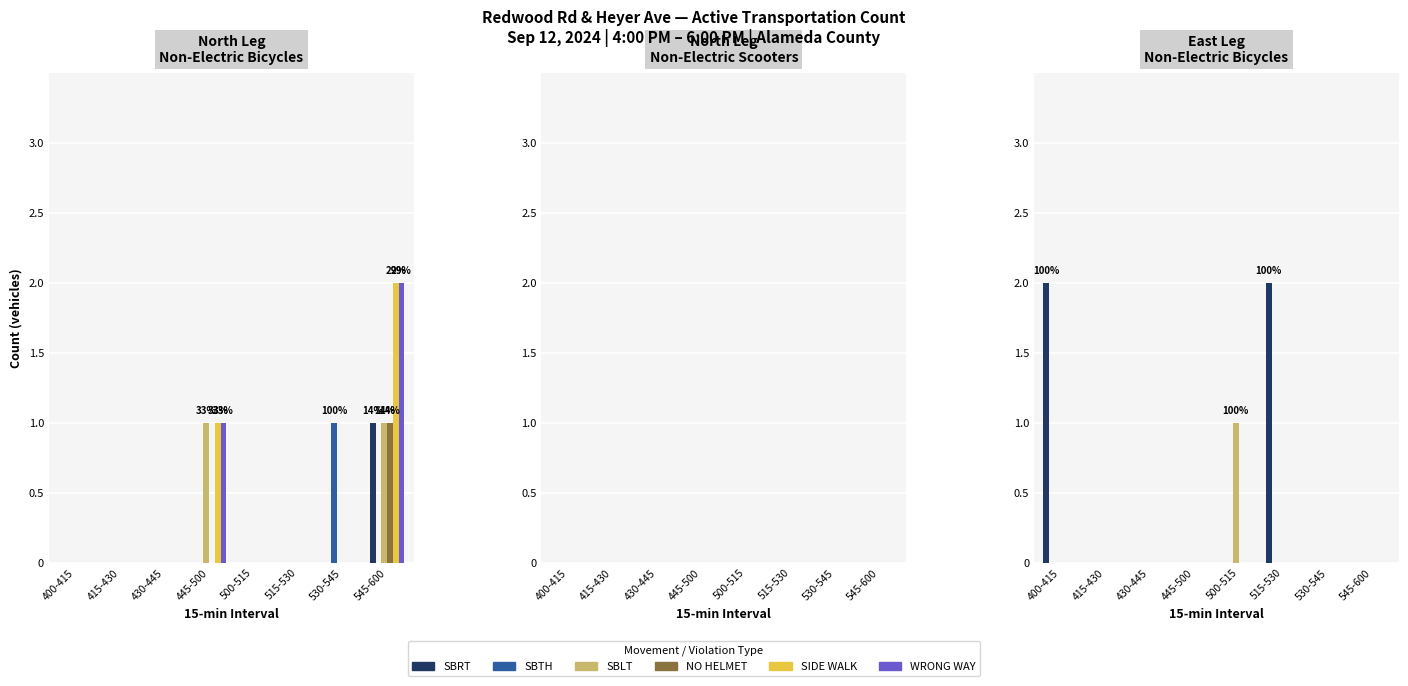

How many categories are shown in the chart?

8